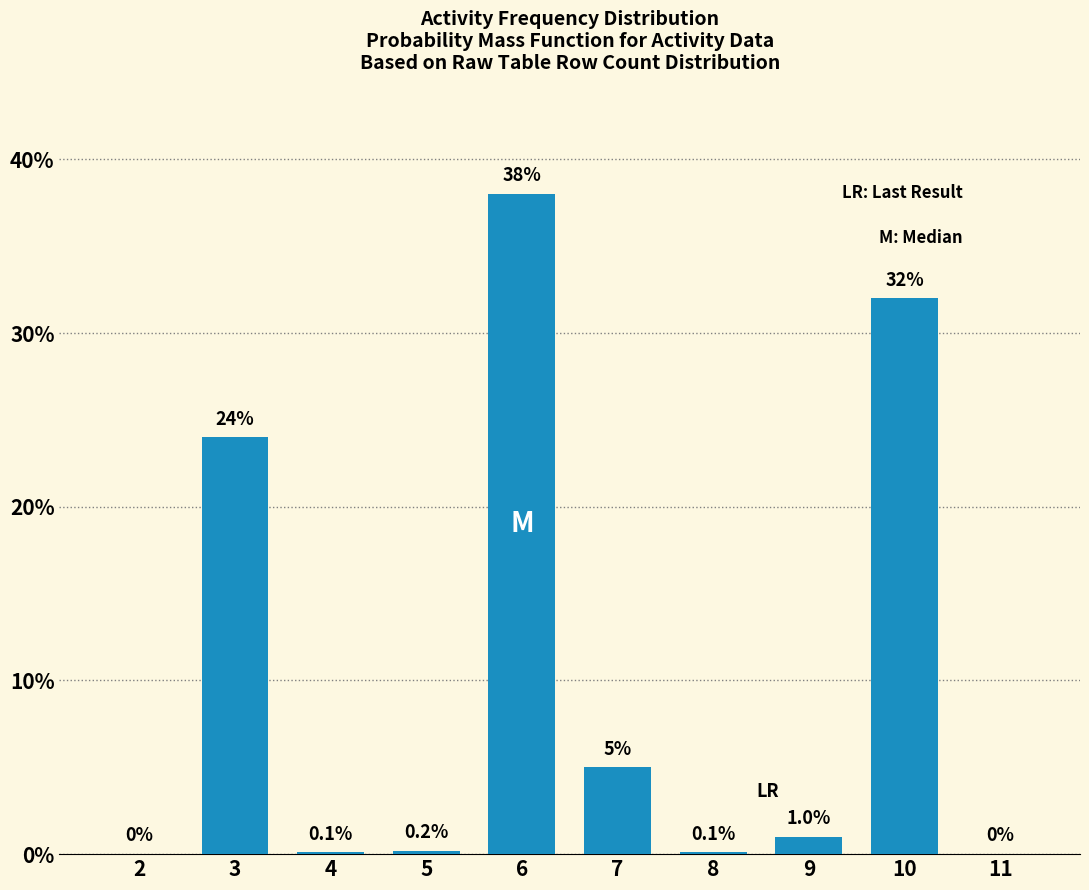

Reading left to right, extract all data points from this chart.

2=0.0	3=24.0	4=0.1	5=0.2	6=38.0	7=5.0	8=0.1	9=1.0	10=32.0	11=0.0